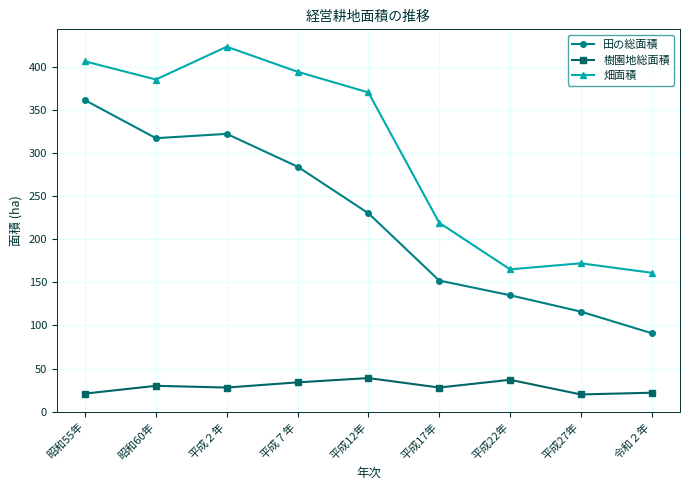

True or false: 樹園地総面積 and 畑面積 cross at least once.

False